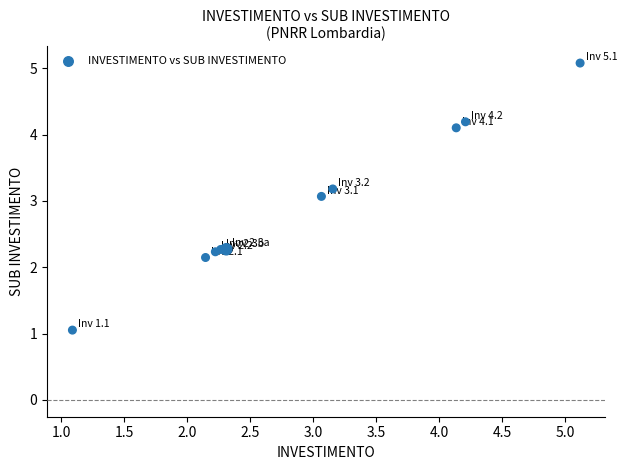

What Y value in the scatter plot is closest to 3?

3.1